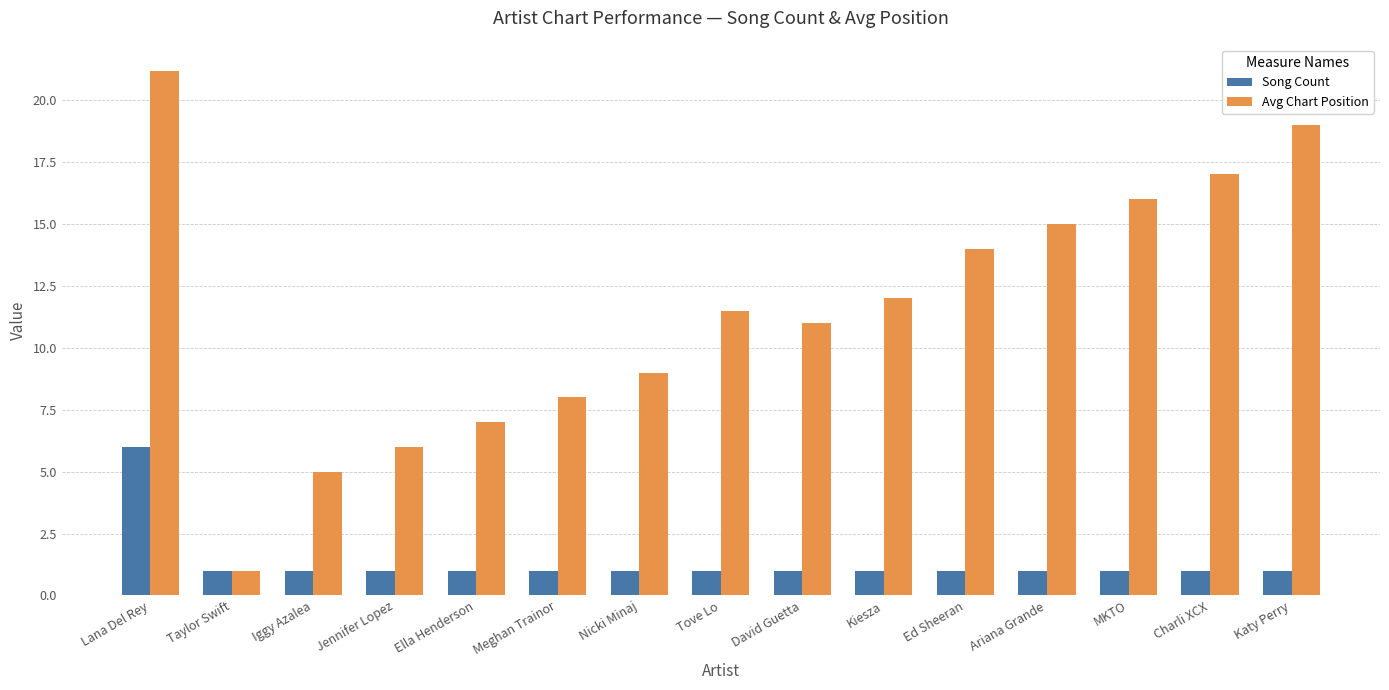

True or false: Avg Chart Position has a value of 8.0 at Meghan Trainor.

True